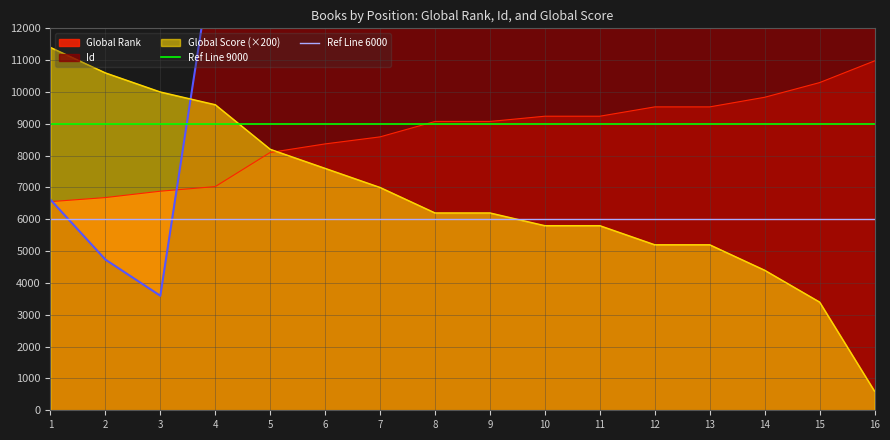

Does the chart have visible grid lines?

Yes